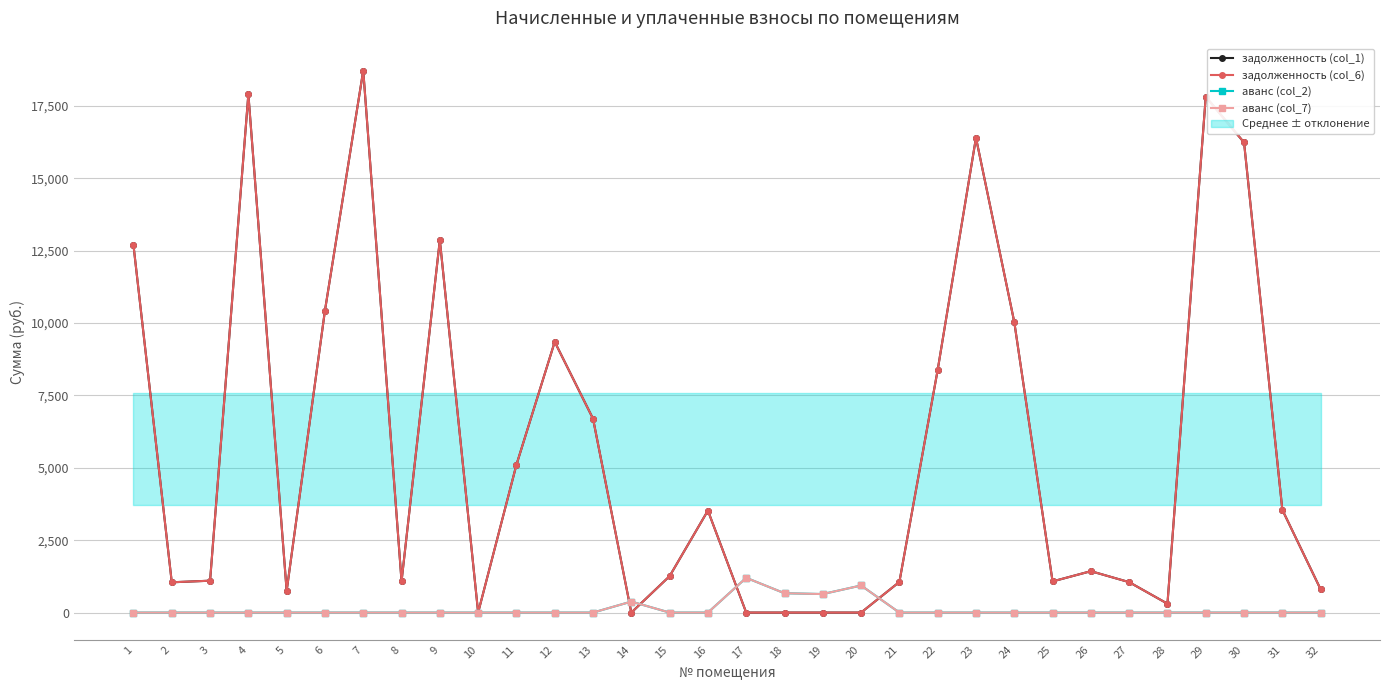

Does the chart have visible grid lines?

Yes